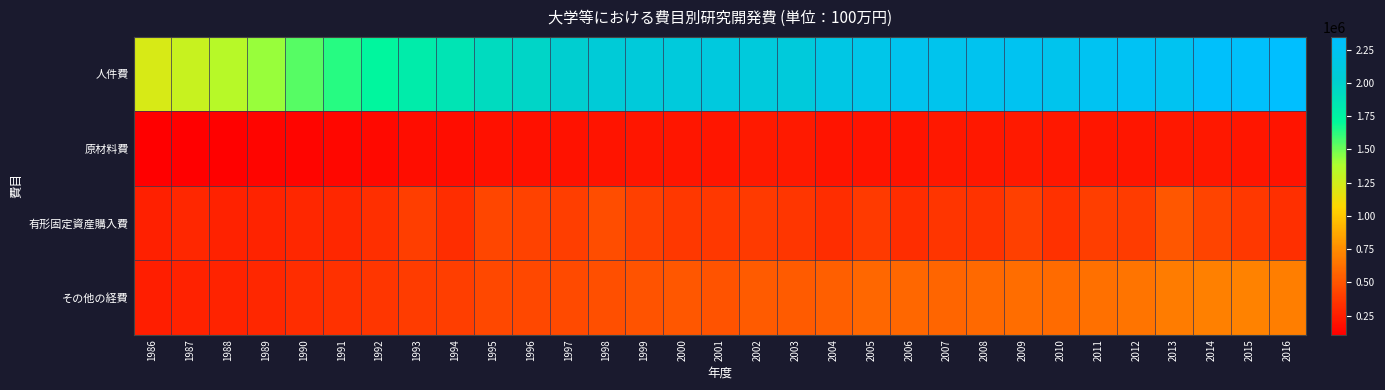

Reading left to right, what are all the values shown in this chart?

人件費: 1986=1218858	1987=1281643	1988=1346699	1989=1422366	1990=1542607	1991=1631914	1992=1729922	1993=1798222	1994=1861740	1995=1920783	1996=1965009	1997=2014776	1998=2068481	1999=2086089	2000=2105484	2001=2109802	2002=2100077	2003=2094863	2004=2158580	2005=2191758	2006=2223645	2007=2219681	2008=2235940	2009=2245852	2010=2221790	2011=2256477	2012=2268374	2013=2240471	2014=2310748	2015=2318006	2016=2344848
原材料費: 1986=106421	1987=113392	1988=121329	1989=133209	1990=137359	1991=142279	1992=155682	1993=169827	1994=169958	1995=186877	1996=186126	1997=195124	1998=206434	1999=219074	2000=216542	2001=217515	2002=229670	2003=231849	2004=208327	2005=209924	2006=208319	2007=228090	2008=223574	2009=233457	2010=222638	2011=217861	2012=218427	2013=228323	2014=220748	2015=211488	2016=206999
有形固定資産購入費: 1986=256308	1987=293026	1988=269643	1989=280713	1990=293755	1991=294449	1992=327966	1993=401885	1994=319537	1995=435446	1996=419826	1997=395719	1998=466372	1999=409563	2000=375125	2001=371196	2002=381533	2003=361709	2004=316491	2005=378655	2006=322671	2007=355297	2008=347956	2009=408324	2010=340011	2011=396978	2012=394340	2013=515748	2014=428934	2015=374501	2016=328413
その他の経費: 1986=250989	1987=269859	1988=276403	1989=293083	1990=323271	1991=339284	1992=362710	1993=388778	1994=401316	1995=439081	1996=442160	1997=453580	1998=481592	1999=494360	2000=511267	2001=494430	2002=528740	2003=533334	2004=546794	2005=580891	2006=584030	2007=575074	2008=589103	2009=611460	2010=602924	2011=628887	2012=642345	2013=674879	2014=699166	2015=702907	2016=689188